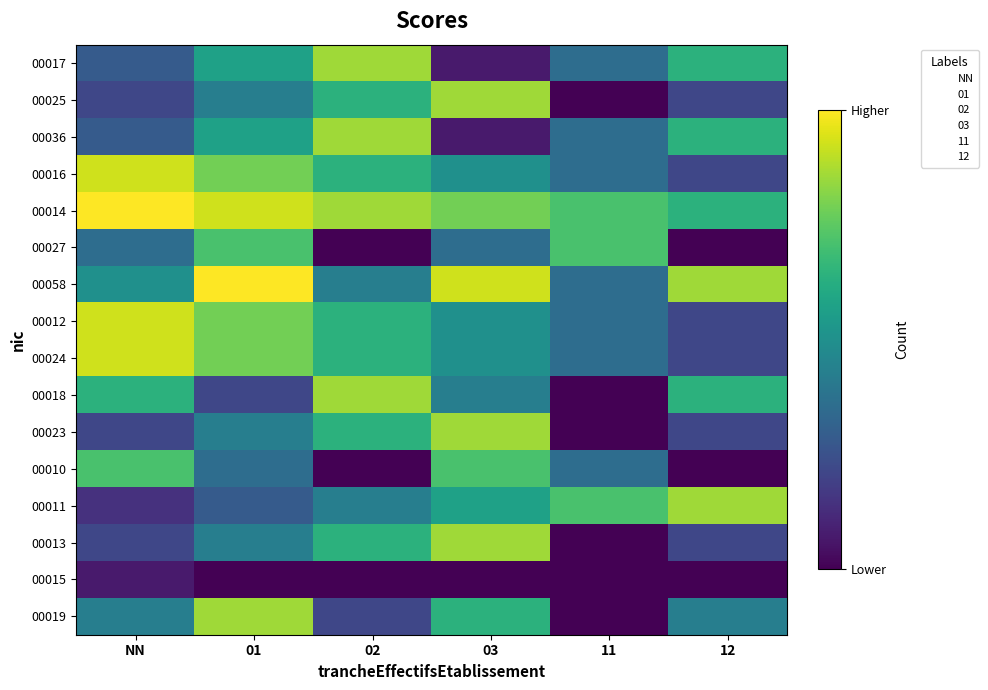

At how many categories does at least one series exceed 11?

5